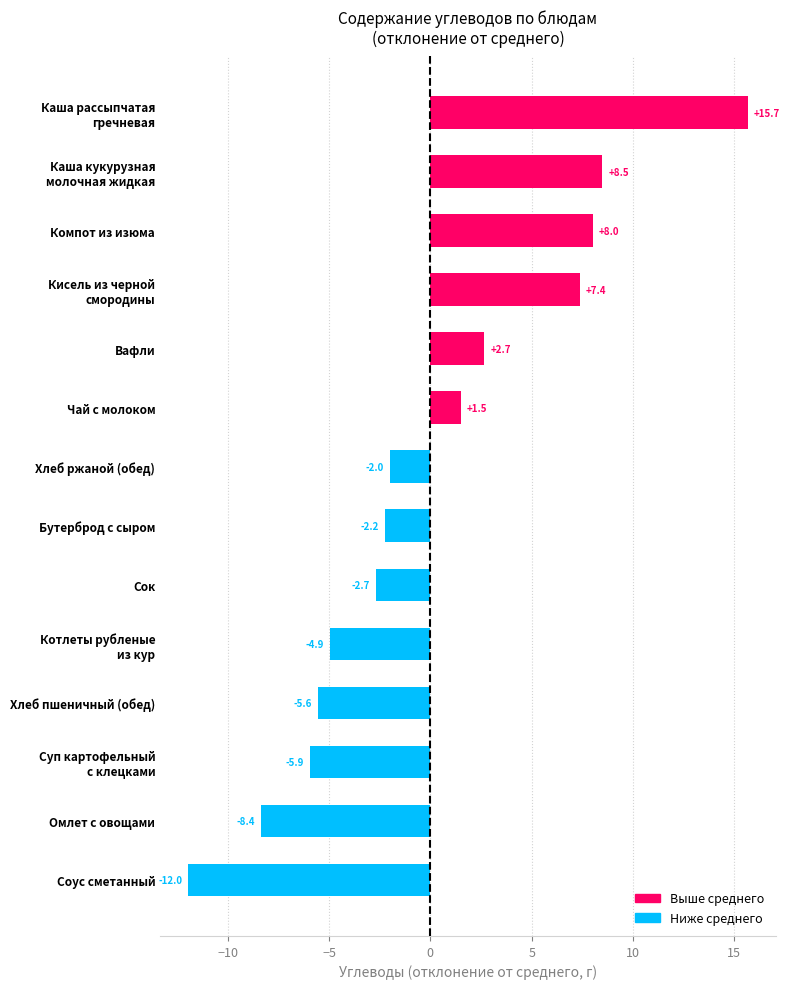

Reading top to bottom, transcribe all the data shown in this chart.

15.7	8.5	8.0	7.4	2.7	1.5	-2.0	-2.2	-2.7	-4.9	-5.6	-5.9	-8.4	-12.0